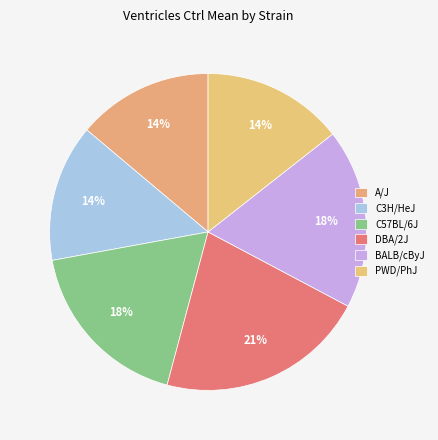

Does A/J account for over 50% of the chart?

No